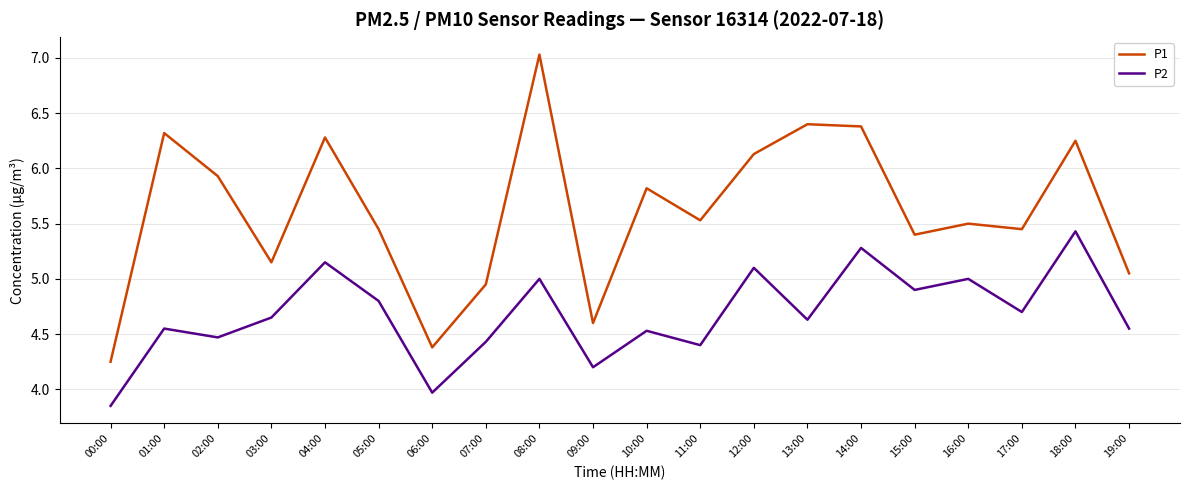

What is the total value across all series at 01:00?

10.9